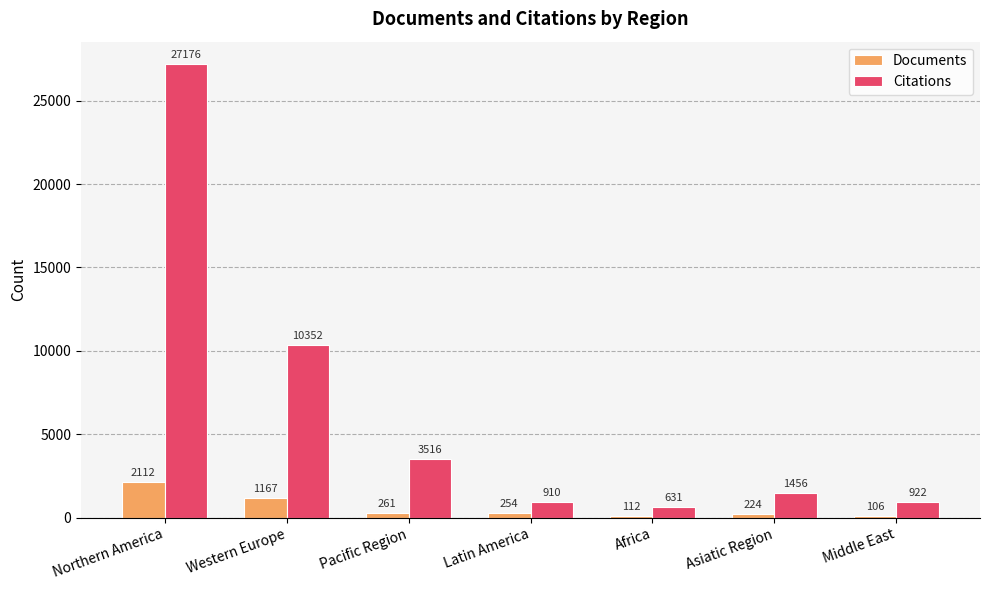

What is the spread (max minus min) of values at Latin America?

656